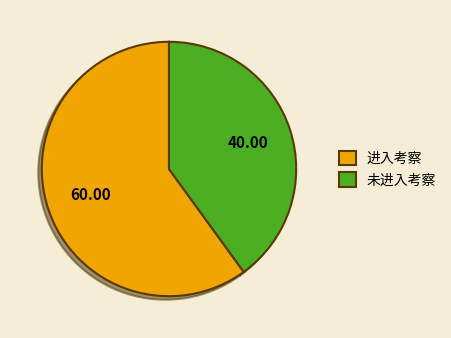

Does any single category account for the majority?

Yes